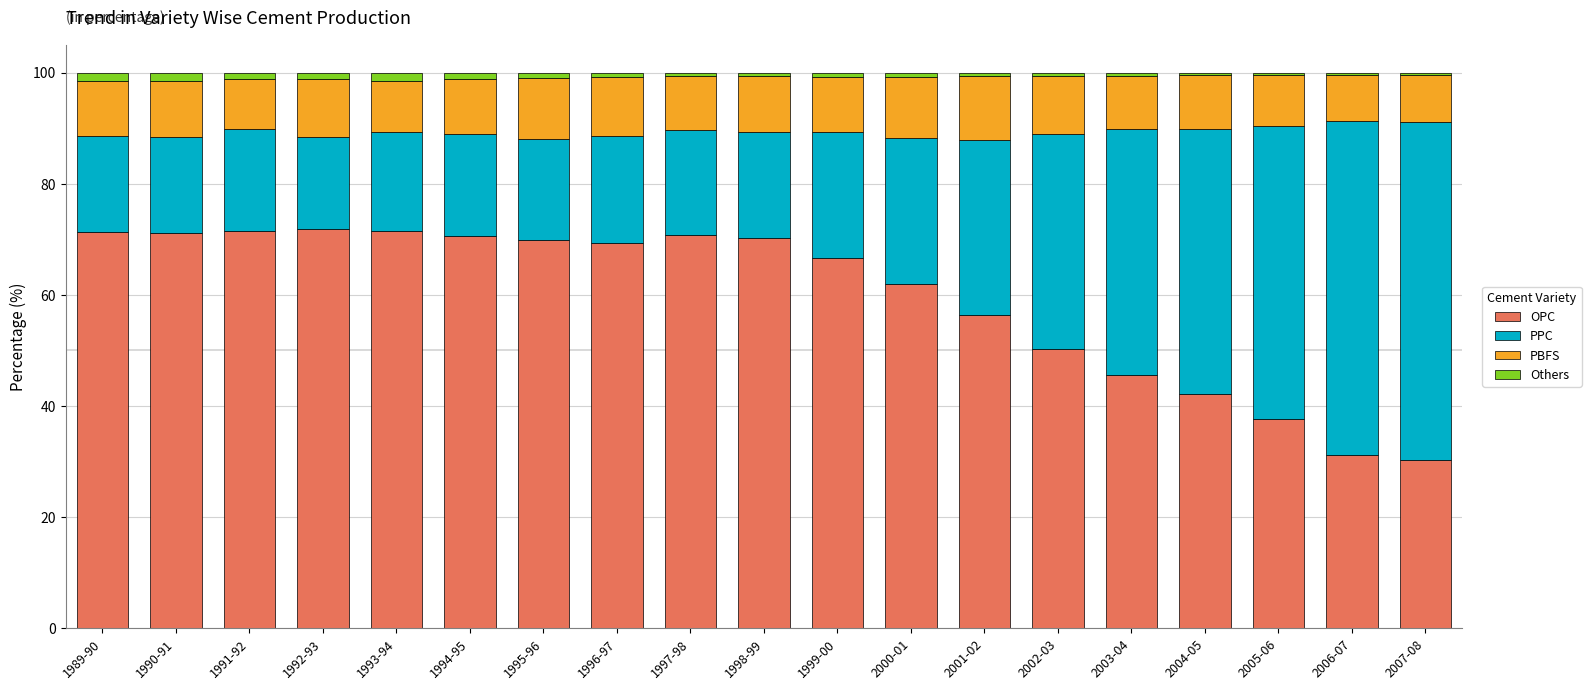

What value does the OPC series have at 1992-93?

71.9